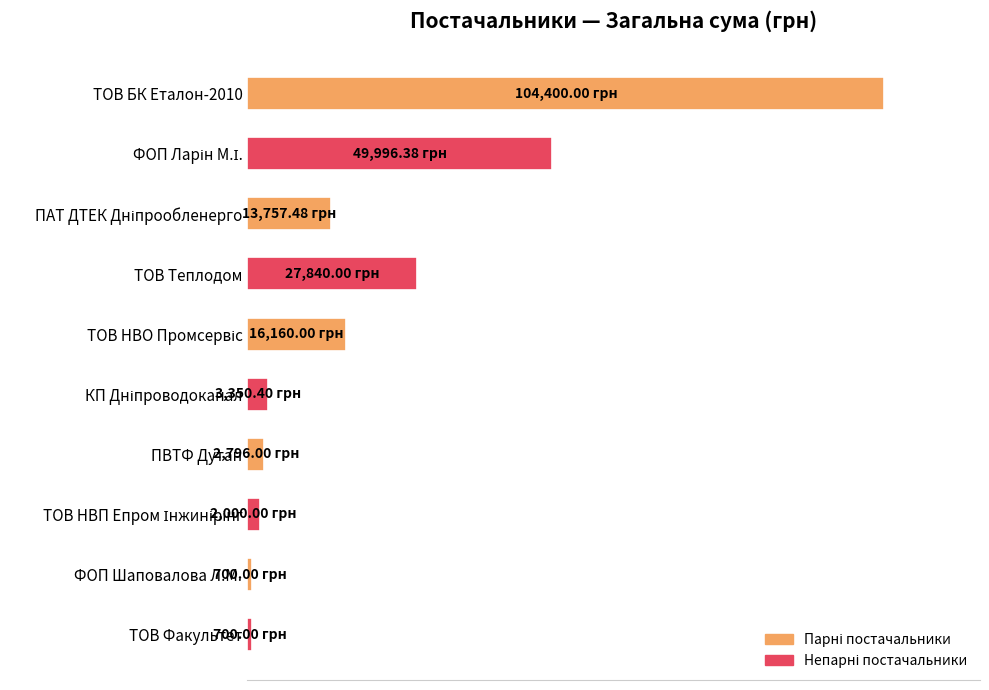

Does the chart contain any negative values?

No